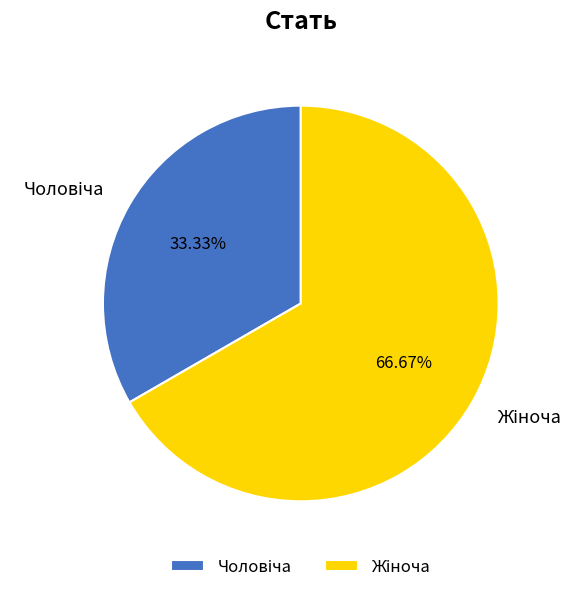

To the nearest percent, what is the average slice percentage?

50%